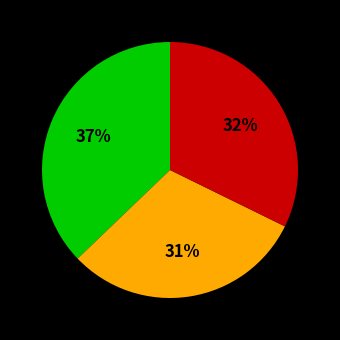

Is there any slice that represents more than half of the pie?

No